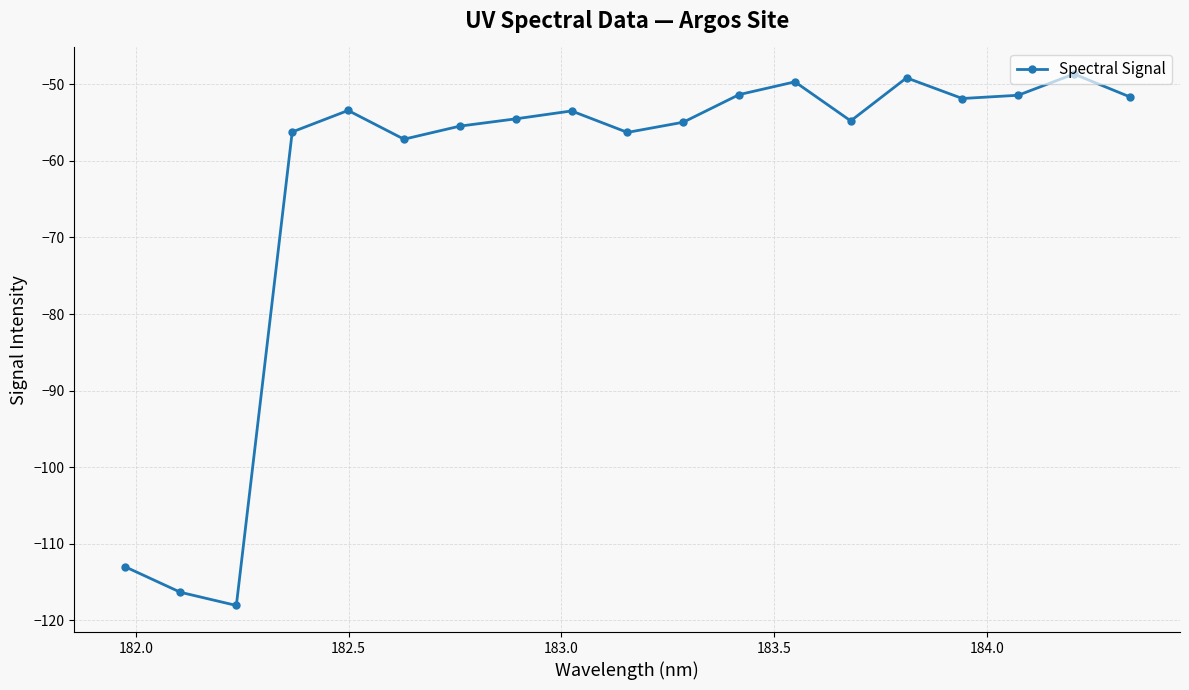

What is the value of the 19th point from the left?

-51.6